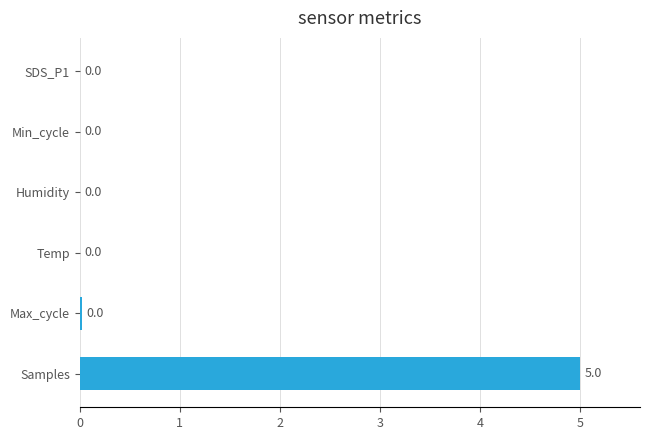

What is the average value?

0.8